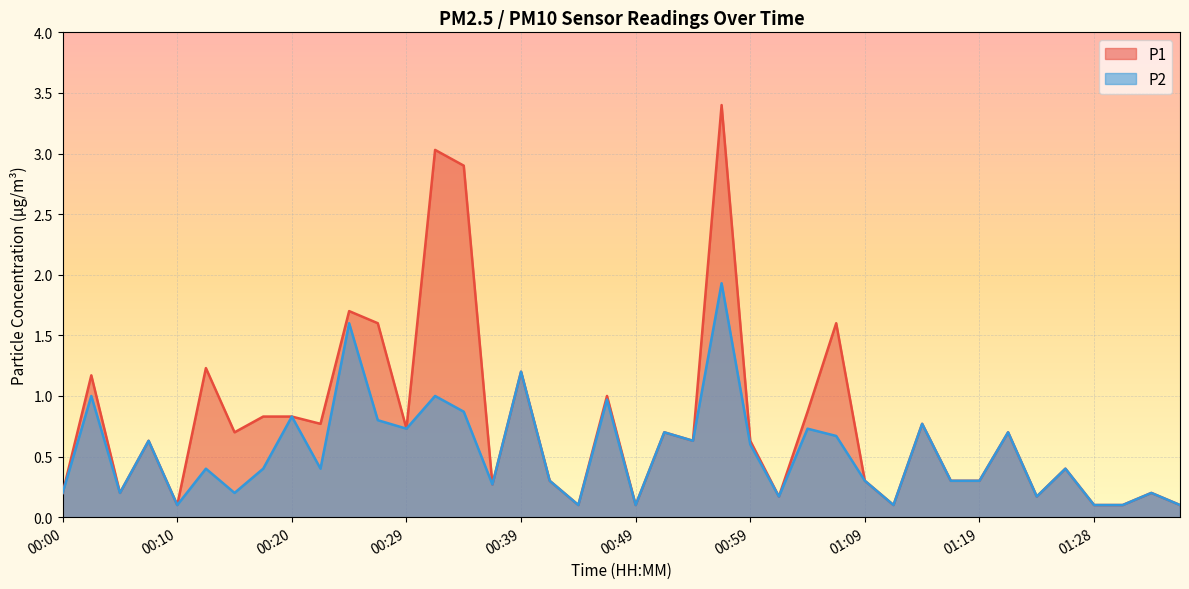

True or false: P2 and P1 intersect in this chart.

False